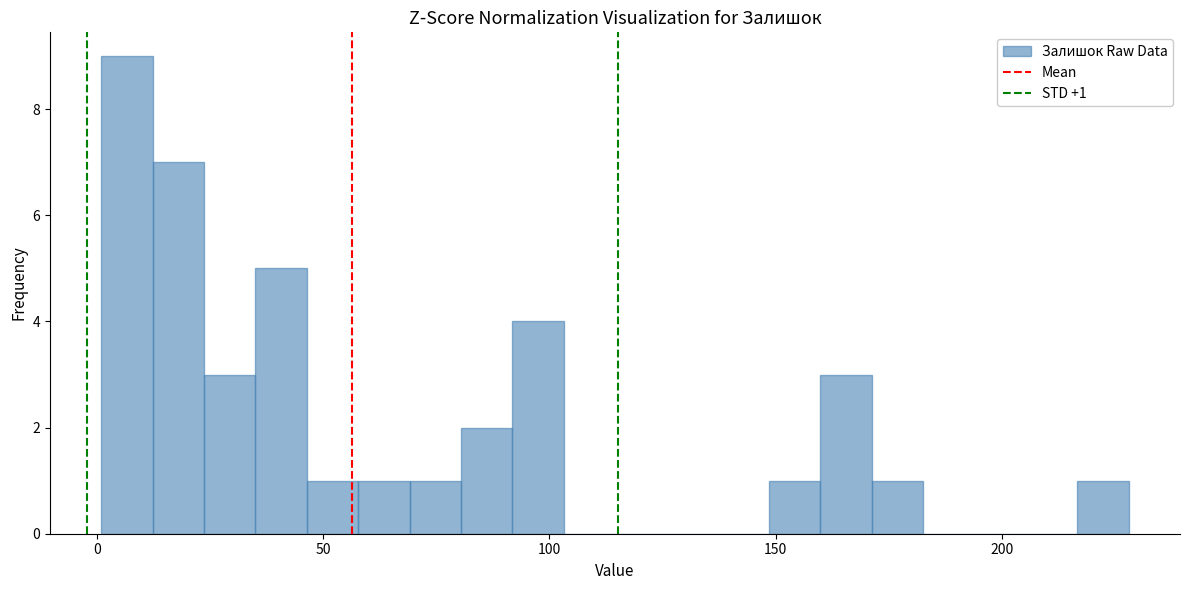

Read against the x-axis, roughly where is the centre of the tallest bar?

5